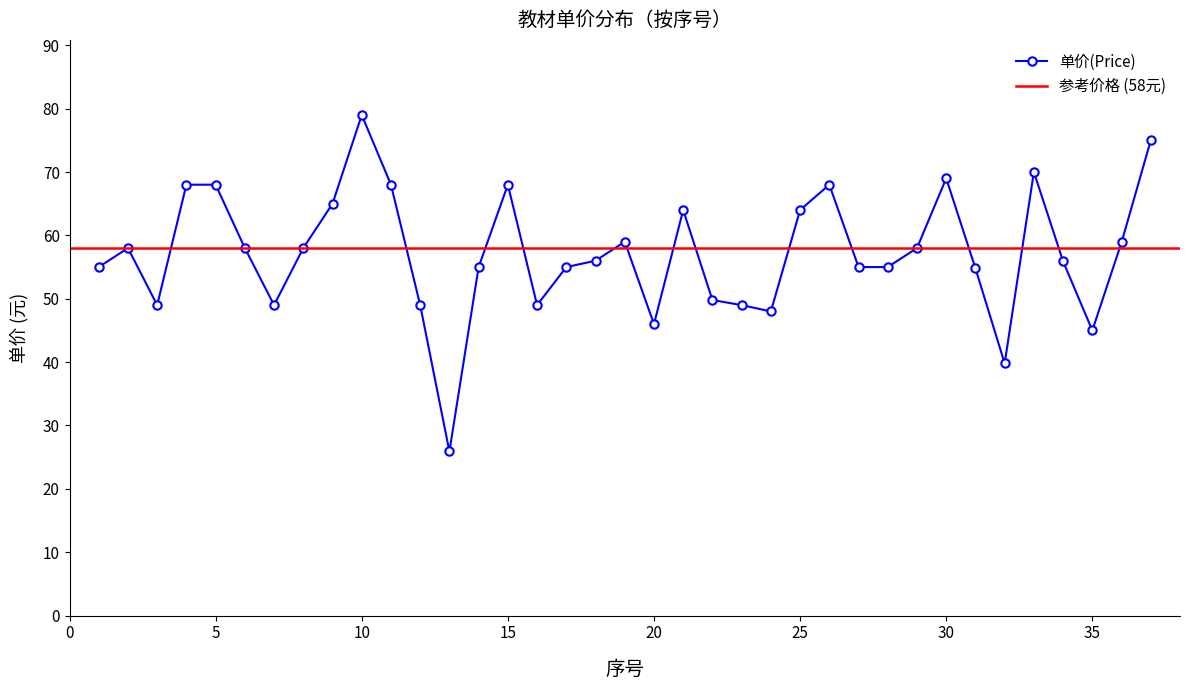

List the labels in order of value, largest first.

10, 37, 33, 30, 4, 5, 11, 15, 26, 9, 21, 25, 19, 36, 2, 6, 8, 29, 18, 34, 1, 14, 17, 27, 28, 31, 22, 3, 7, 12, 16, 23, 24, 20, 35, 32, 13